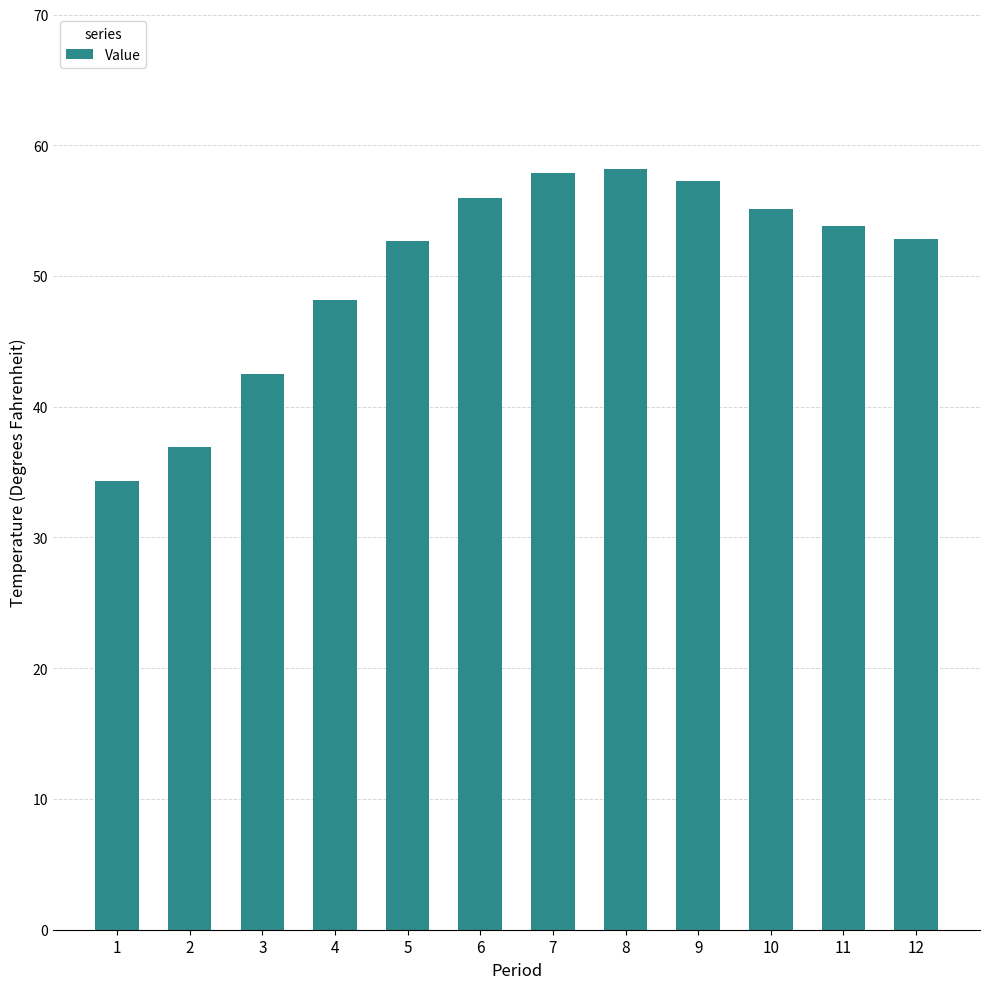

What is the value of the 12th bar from the left?

52.8